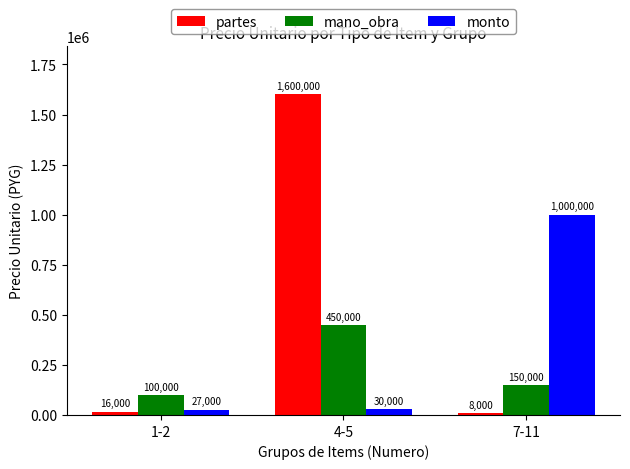

Is the value of partes at 4-5 greater than the value of mano_obra at 7-11?

Yes